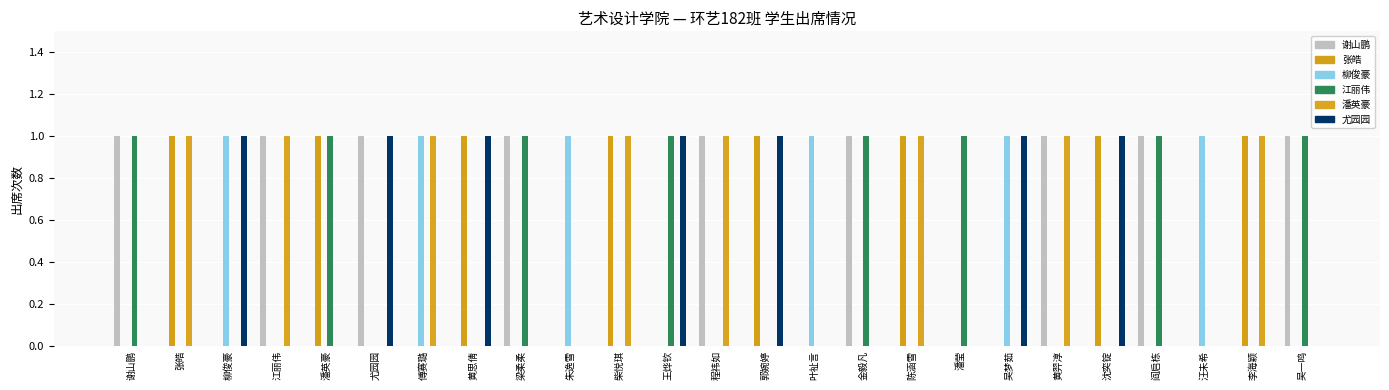

Count the number of data series in this chart.

6